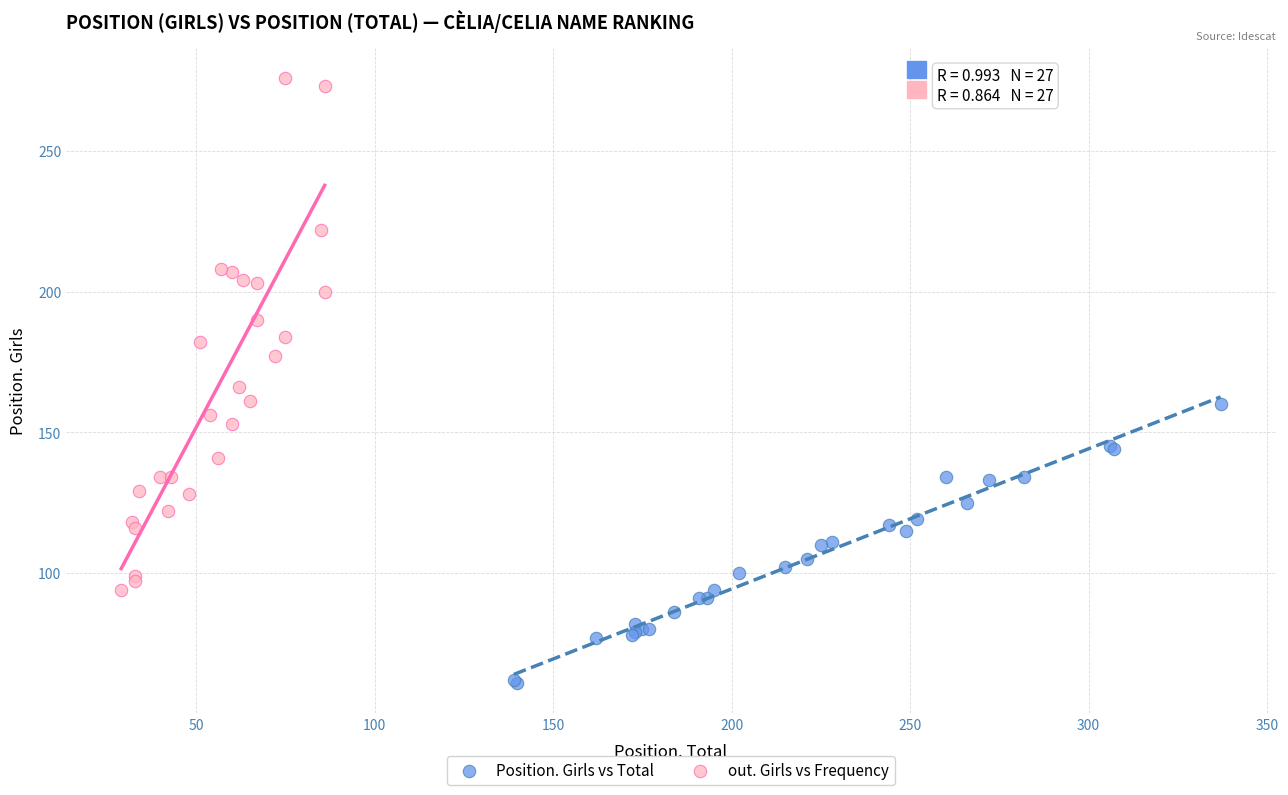

Which series reaches the minimum Y coordinate?

Position. Girls vs Total